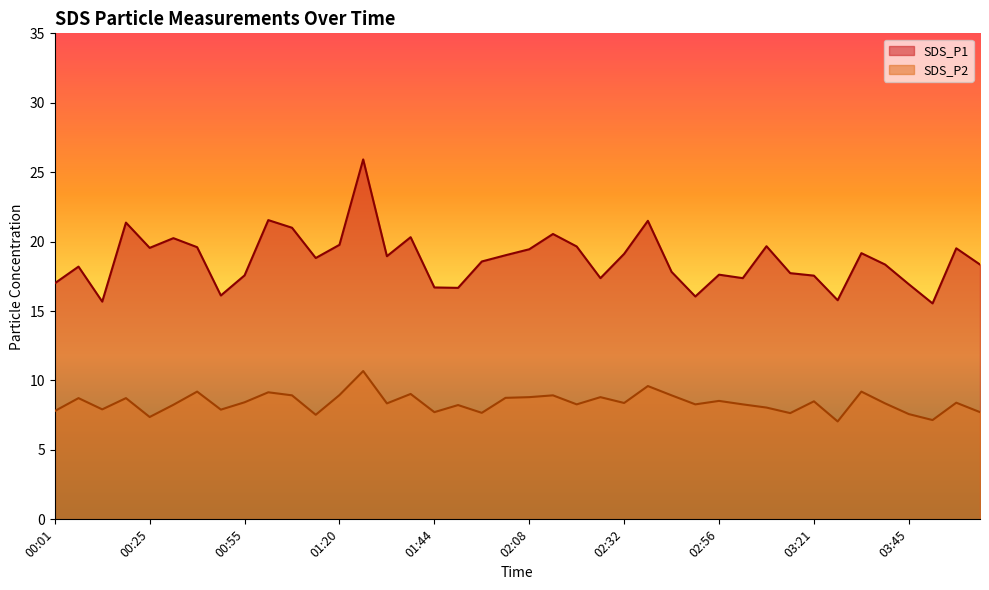

Rank the series by their average value, from highest to lowest.

SDS_P1, SDS_P2